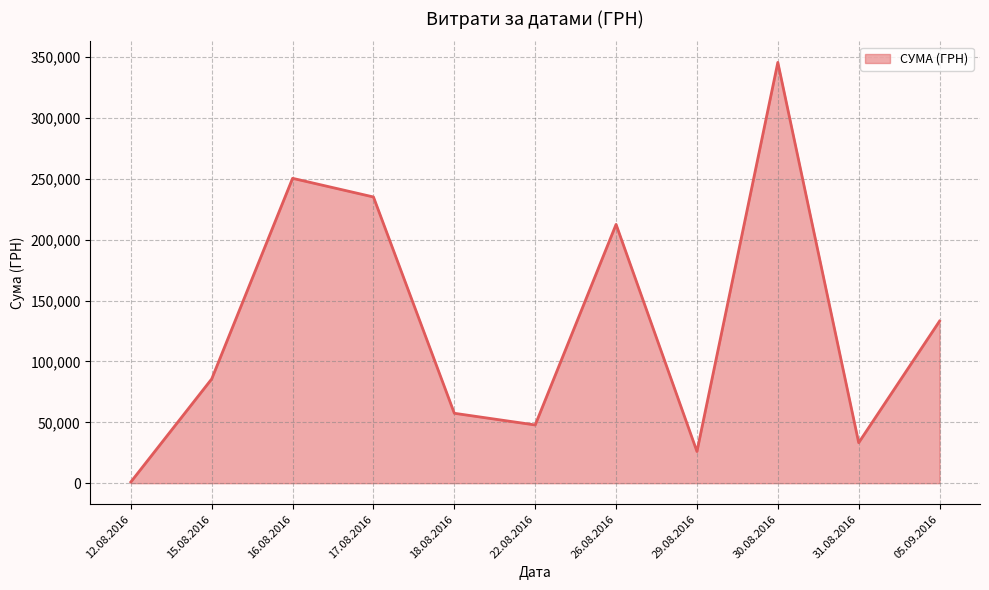

What is the greatest value displayed?

345687.3